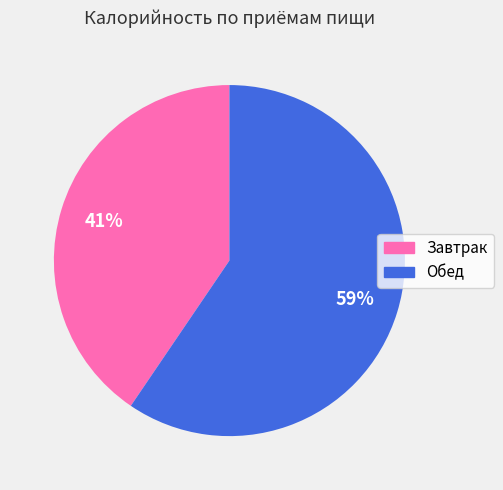

The Завтрак slice represents 29% of the pie. True or false?

False